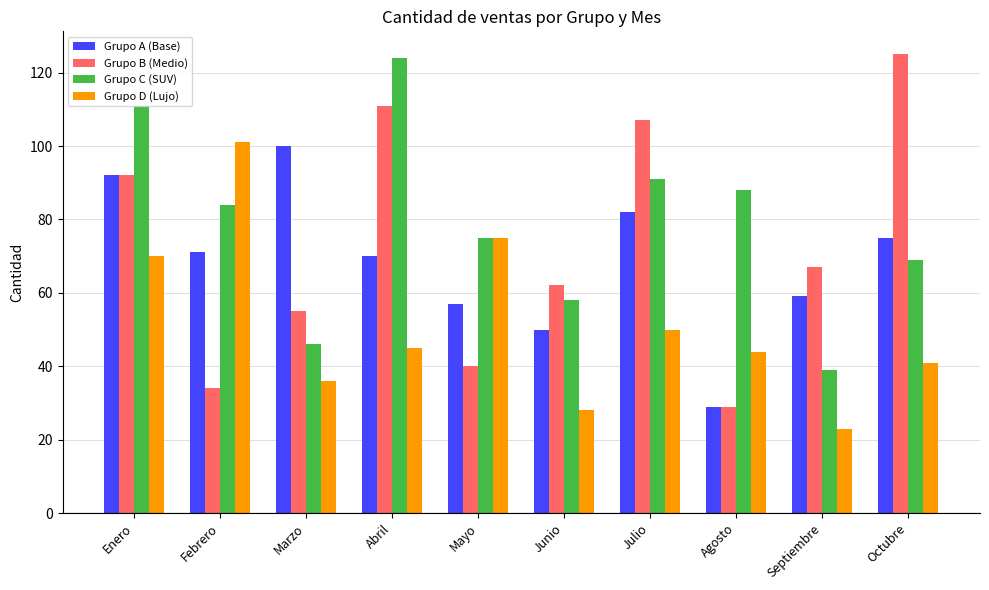

Is the value of Grupo A (Base) at Marzo greater than the value of Grupo C (SUV) at Mayo?

Yes